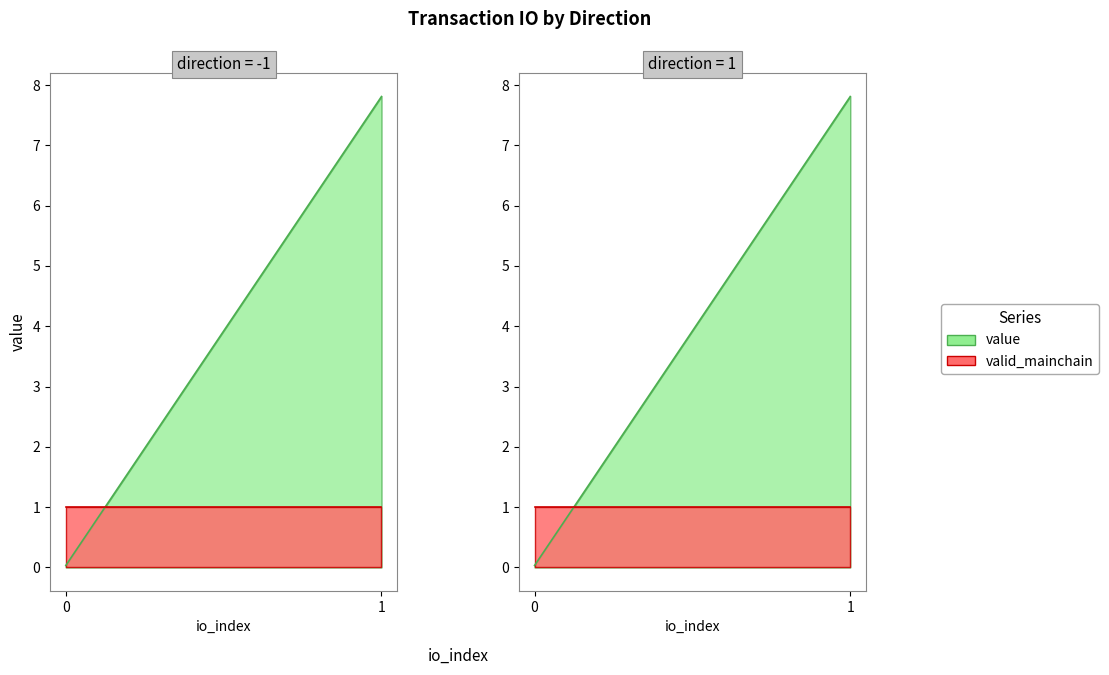

Where do valid_mainchain and value first cross each other?

-1 and -1